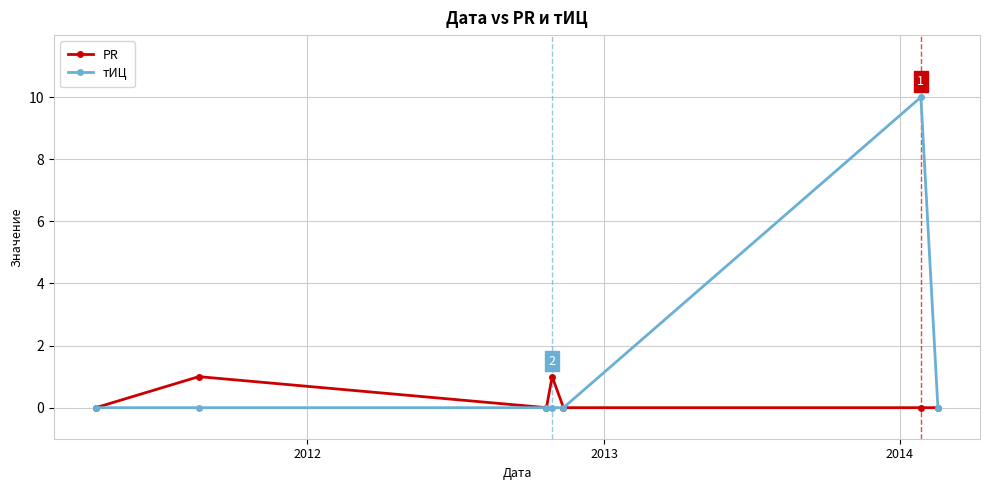

Which series has the largest total across all categories?

тИЦ